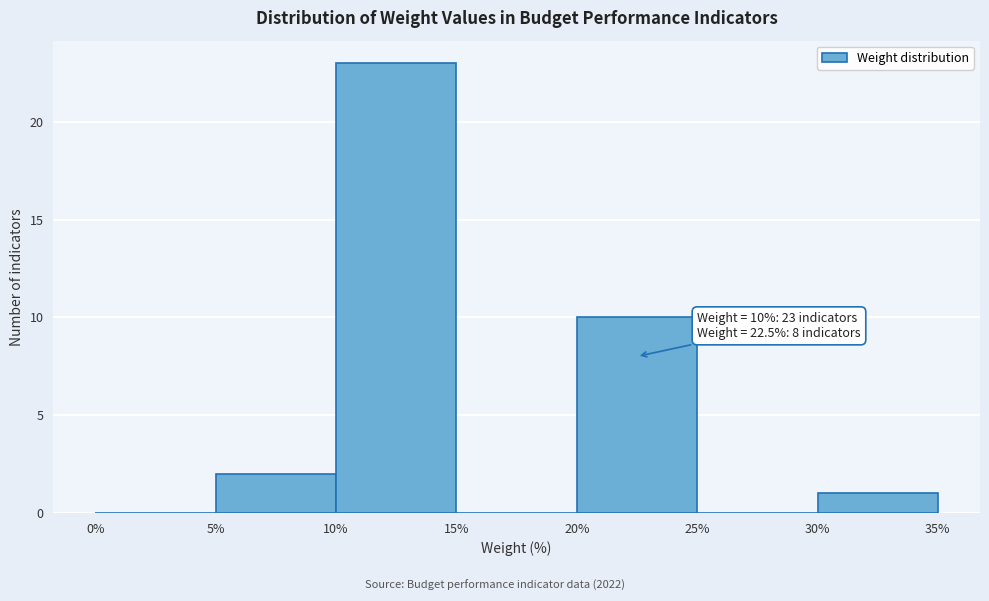

Over which range of the x-axis is the bar tallest?

10% to 15%